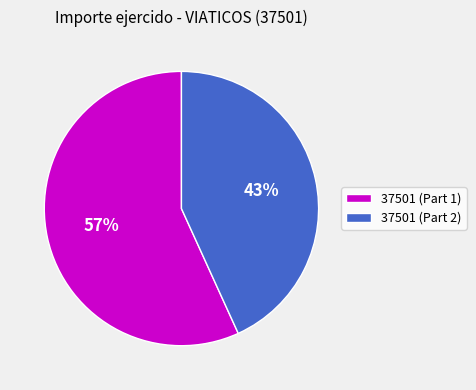

To the nearest percent, what is the difference between the largest and smallest slice percentages?

14%